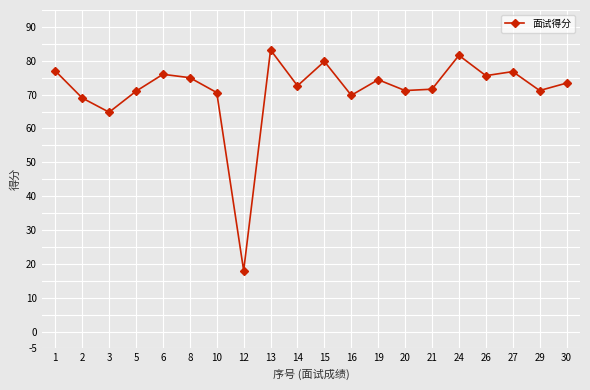

How many interior local peaks (higher than both neighbors) does the data have?

6